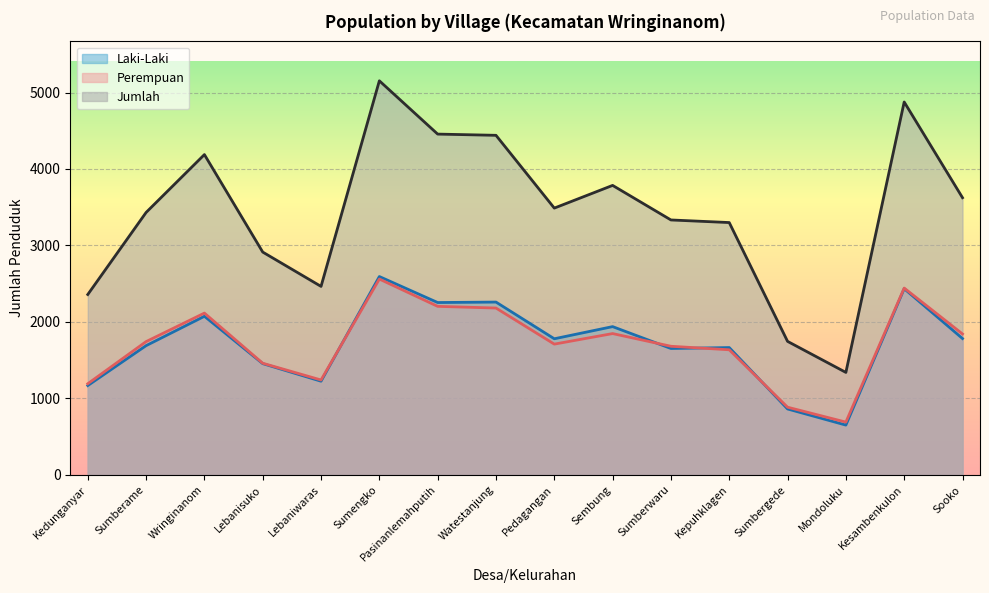

Rank the categories by Laki-Laki value from highest to lowest.

Sumengko, Kesambenkulon, Watestanjung, Pasinanlemahputih, Wringinanom, Sembung, Sooko, Pedagangan, Sumberame, Kepuhklagen, Sumberwaru, Lebanisuko, Lebaniwaras, Kedunganyar, Sumbergede, Mondoluku